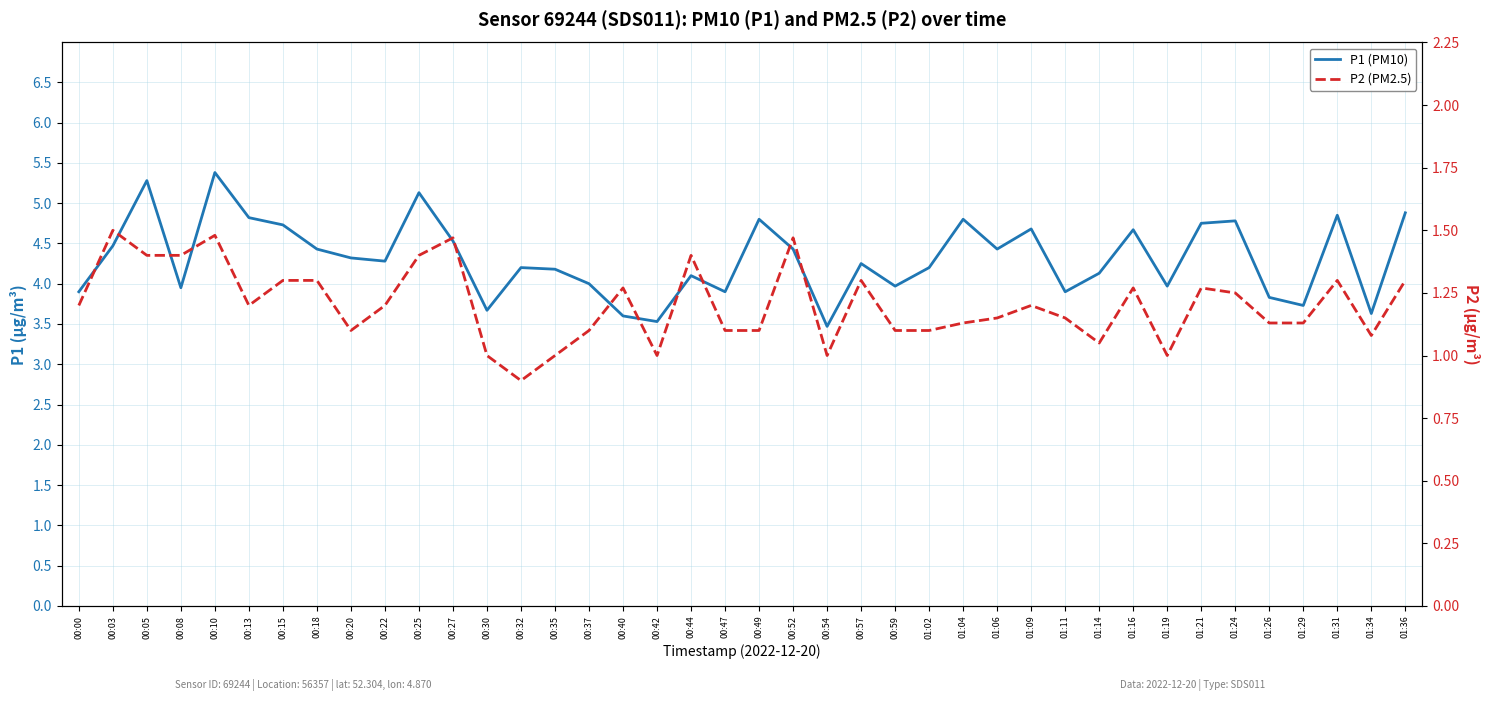

What is the highest value of the P2 (PM2.5) series?

1.5